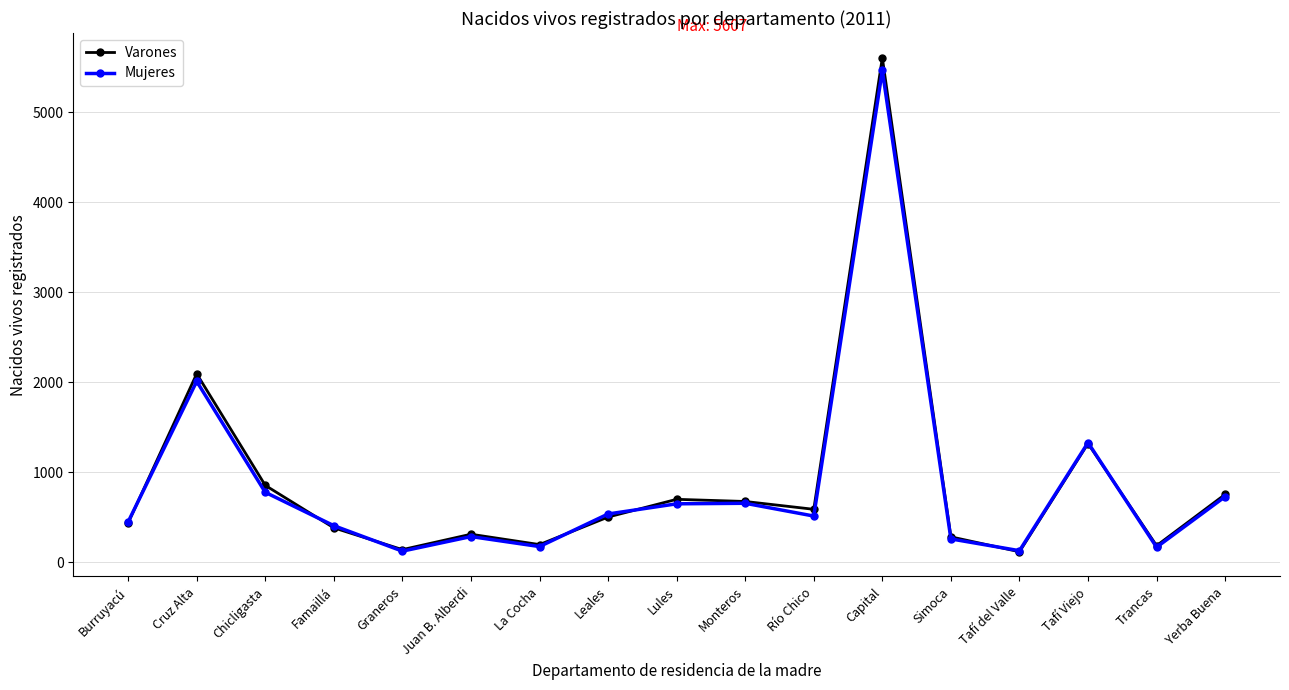

What is the label of the 9th point from the right?

Lules